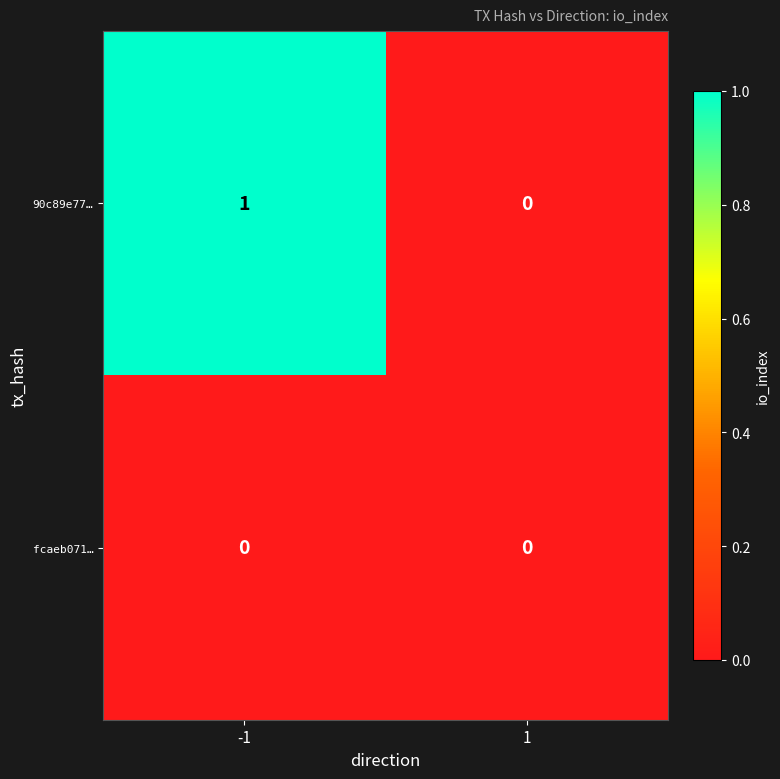

Which series has the largest total across all categories?

90c89e77…